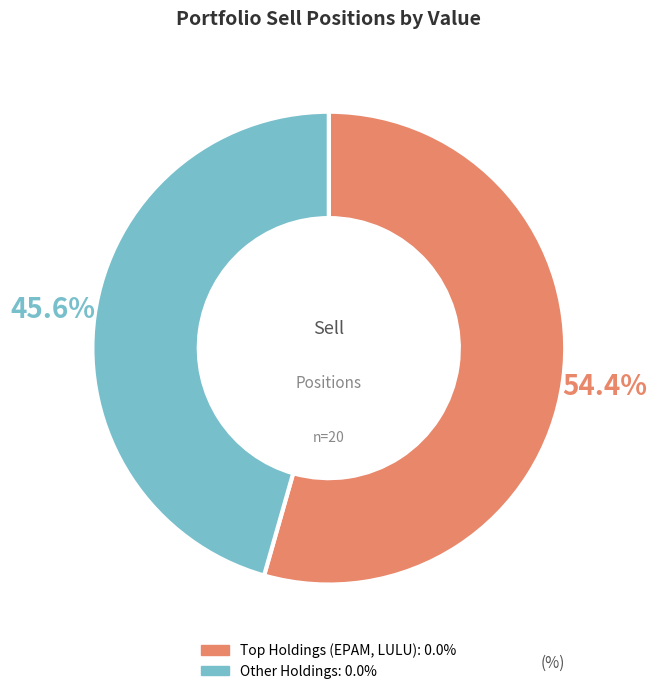

Is there any slice that represents more than half of the pie?

Yes